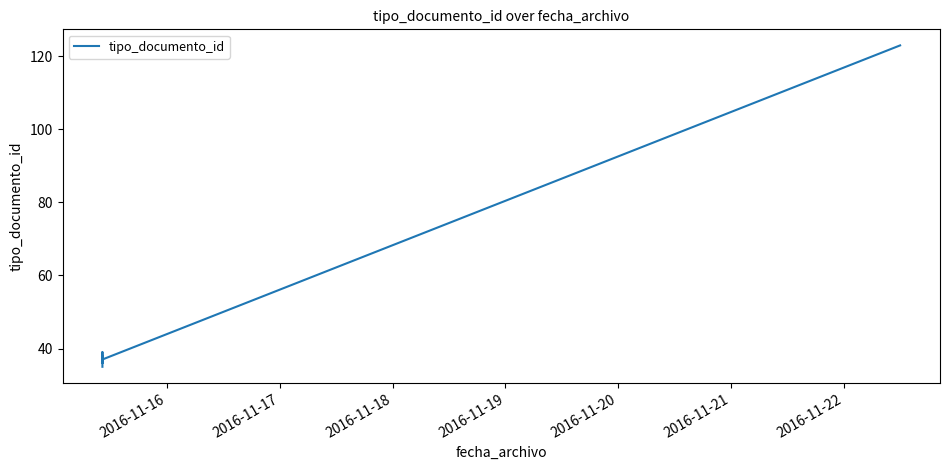

What is the smallest value displayed?

35